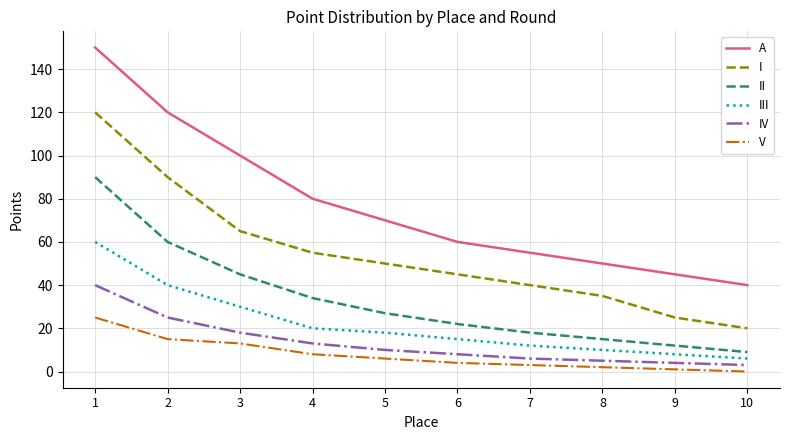

True or false: A has more than 1 interior local peaks.

False